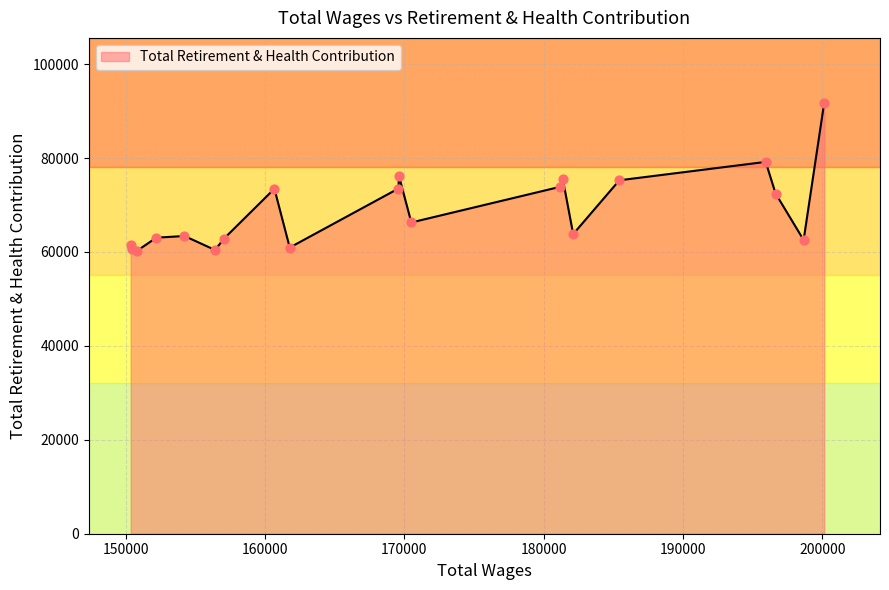

What is the greatest value displayed?

91821